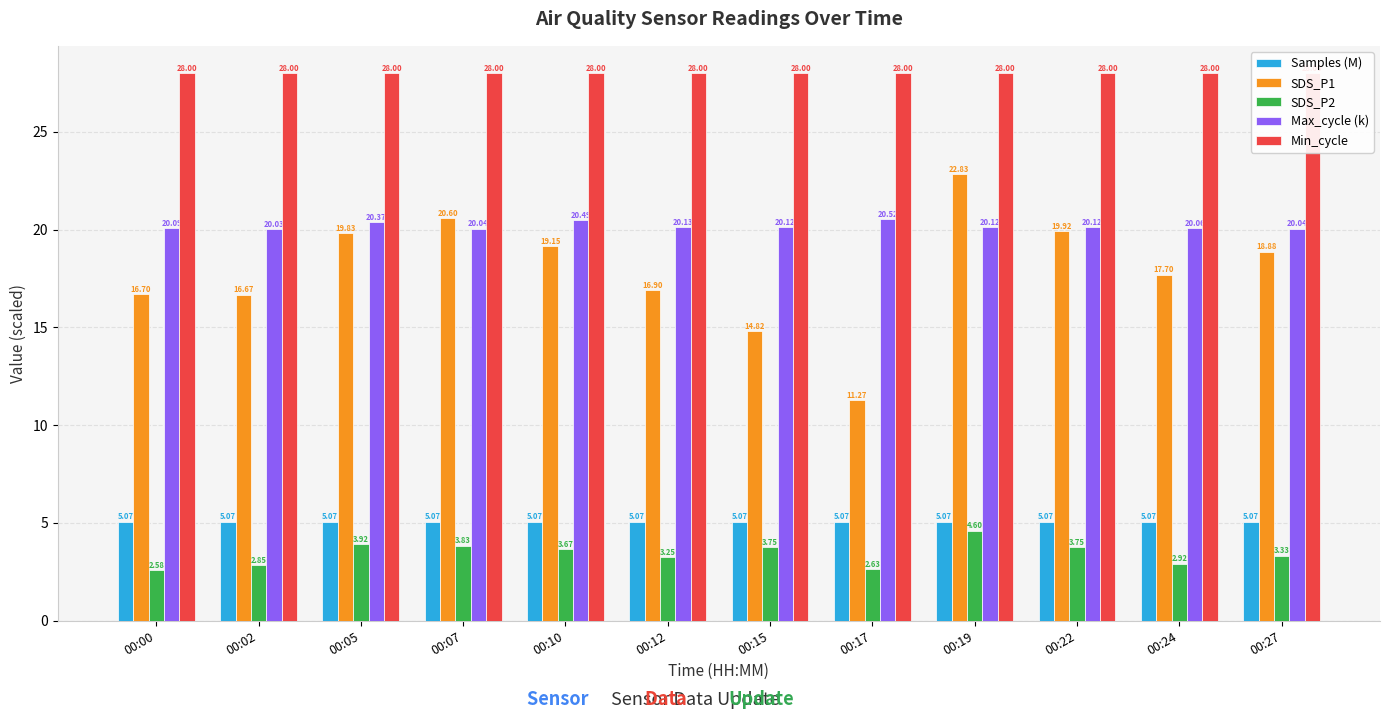

At 00:17, list the series in order from smallest to largest.

SDS_P2, Samples (M), SDS_P1, Max_cycle (k), Min_cycle